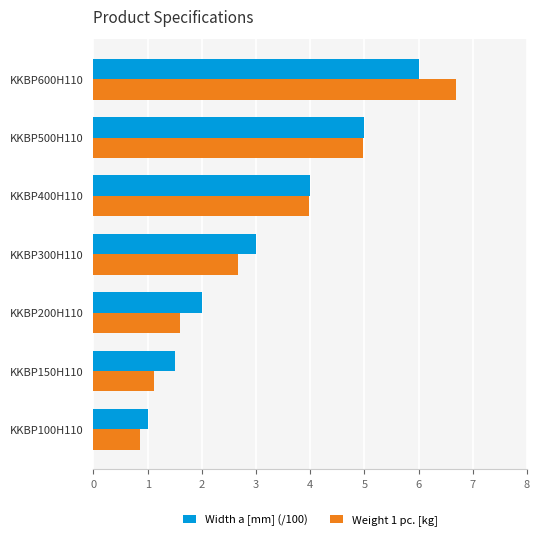

What is the approximate value of Width a [mm] (/100) at KKBP100H110?

1.0